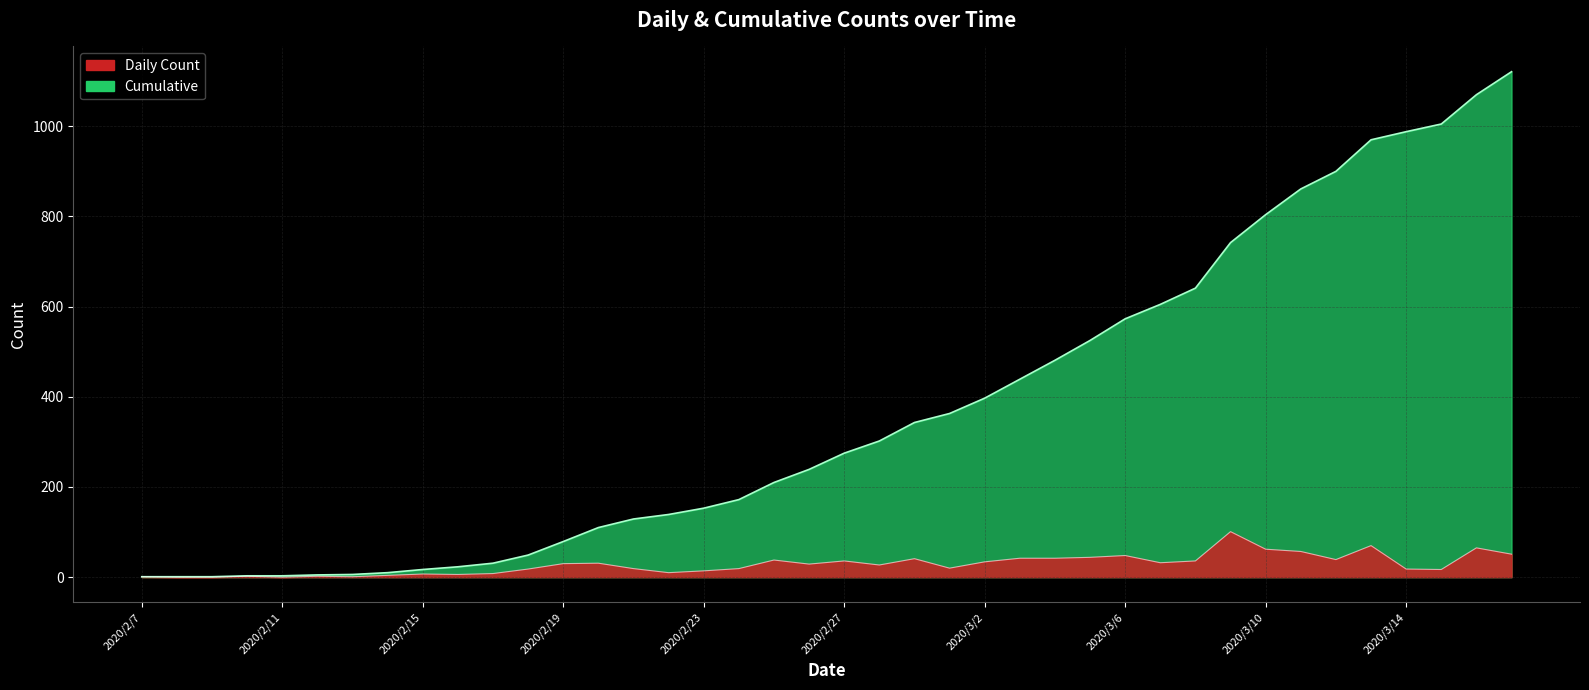

How many values in Daily Count are above zero?

37